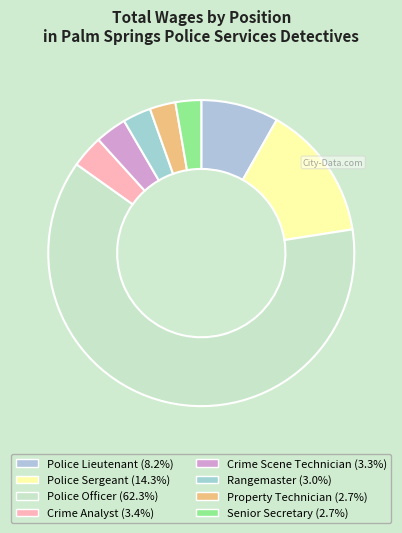

The Rangemaster slice represents 3% of the pie. True or false?

True